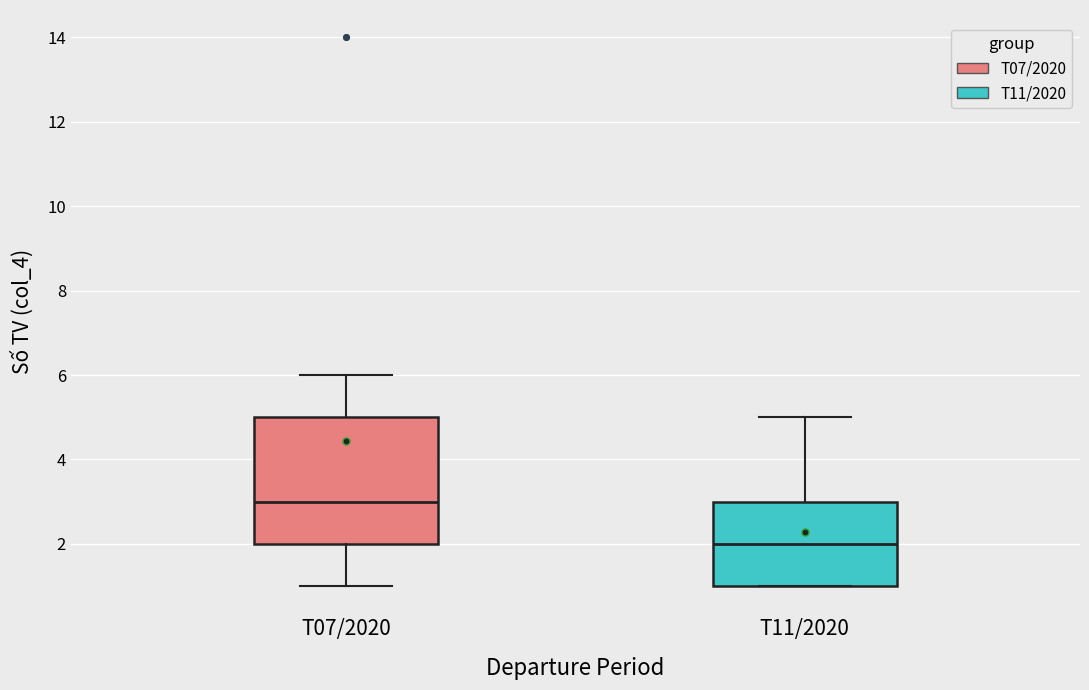

Where is the upper edge of the box for T11/2020 on the y-axis? The values are not printed on the chart, so give them approximately, as read against the axis.

3